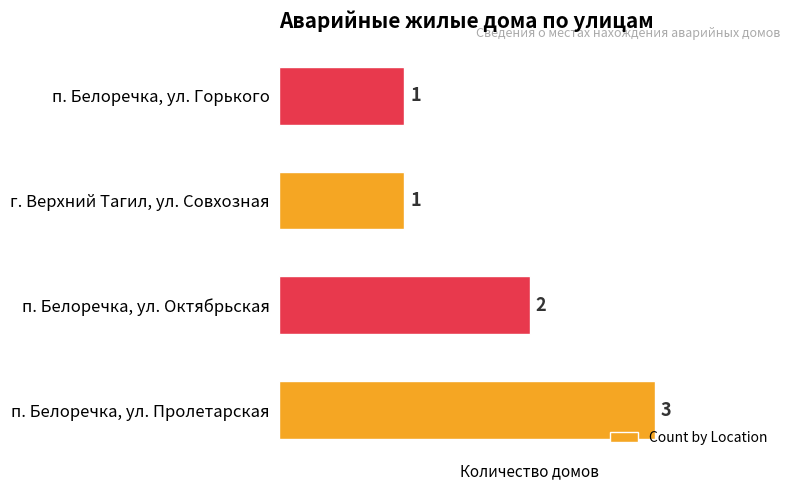

Reading bottom to top, extract all data points from this chart.

3	2	1	1